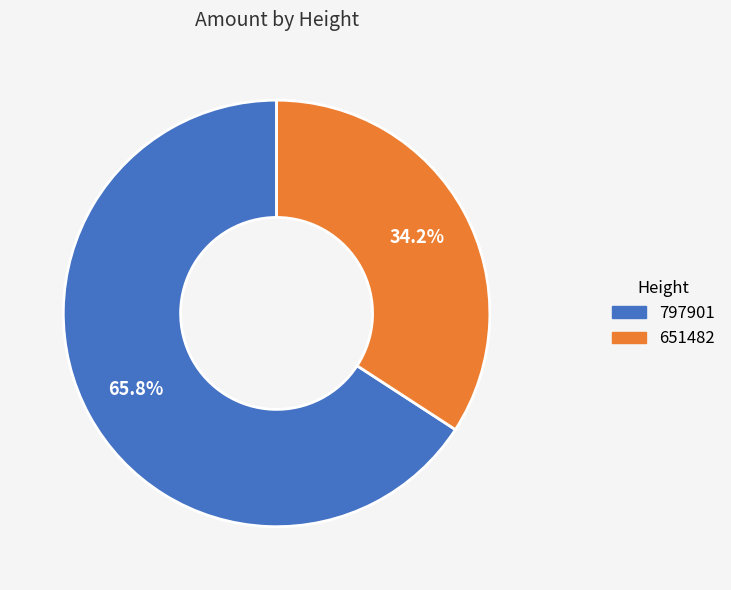

Rank the categories by value from highest to lowest.

797901, 651482